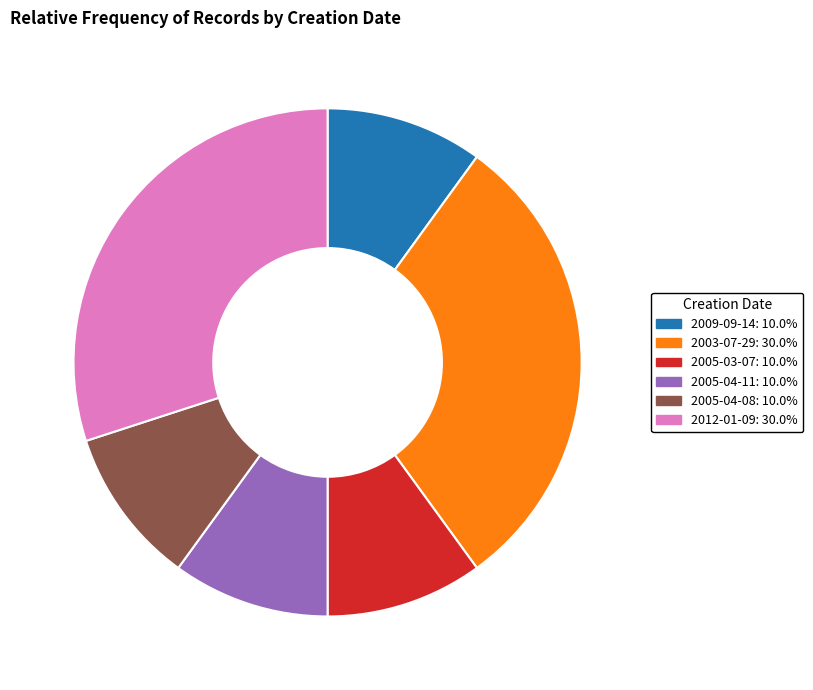

Does 2005-03-07: 10.0% represent more than half of the total?

No